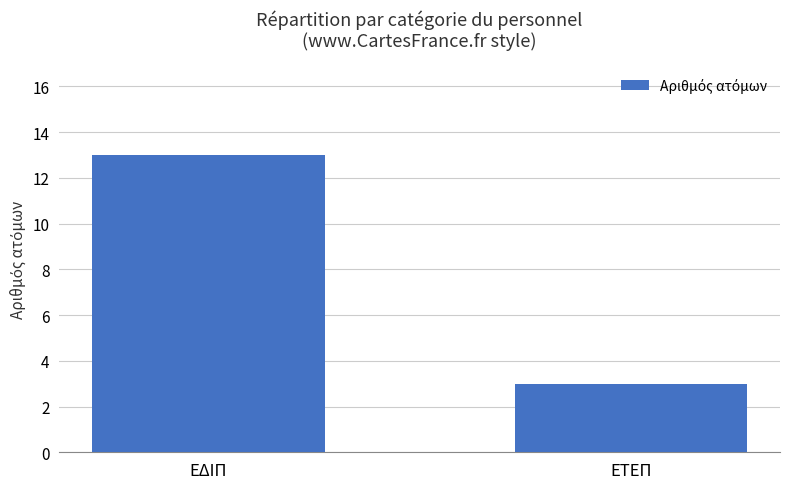

What is the minimum value shown in the chart?

3